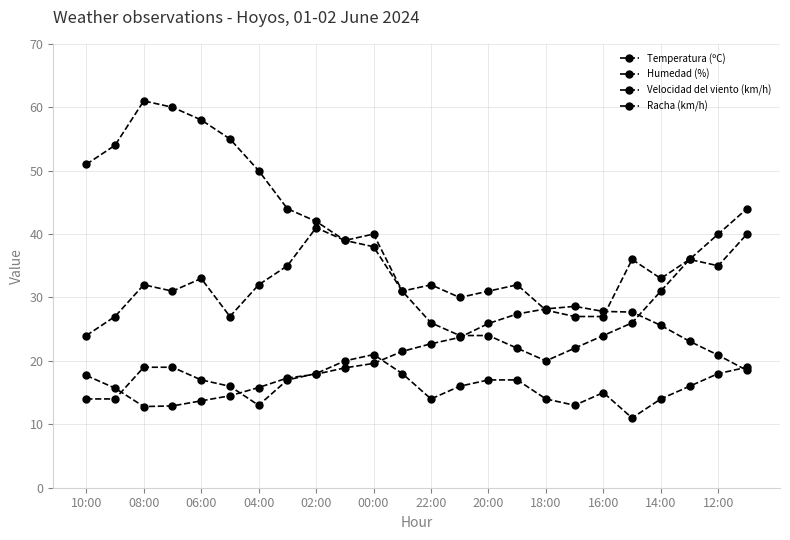

Is this an area chart (filled region under the line)?

No